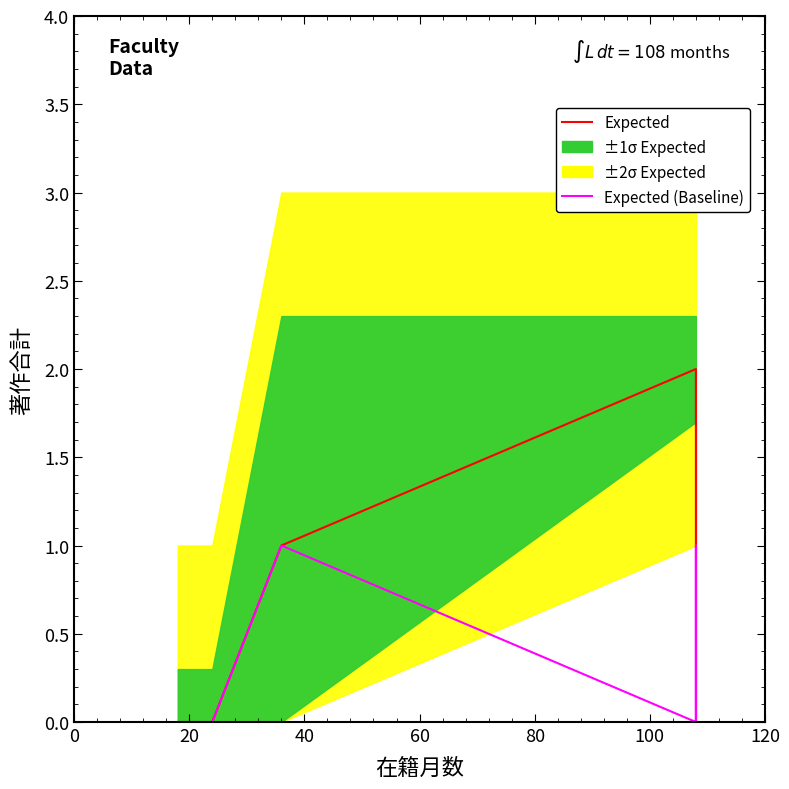

How many data points in Expected are less than 1?

2